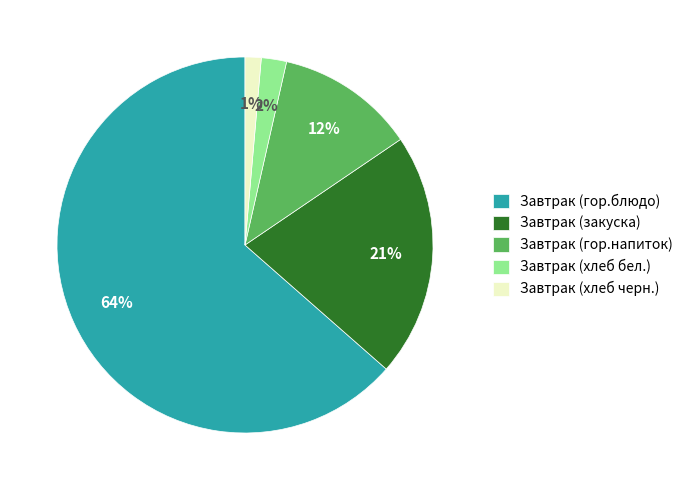

Rank the categories by value from lowest to highest.

Завтрак (хлеб черн.), Завтрак (хлеб бел.), Завтрак (гор.напиток), Завтрак (закуска), Завтрак (гор.блюдо)